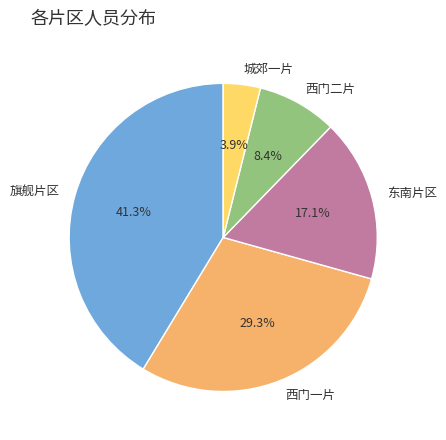

What is the ratio of the value at 西门一片 to the value at 城郊一片?

7.5